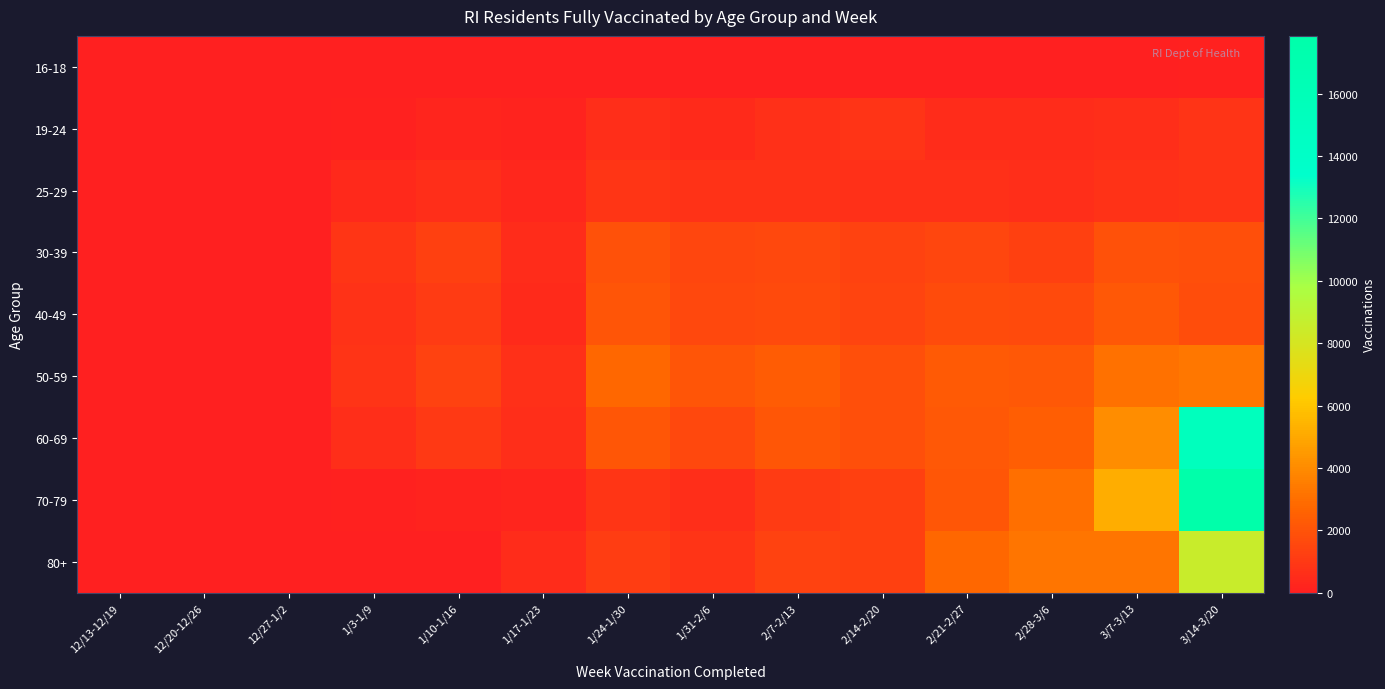

How many distinct data groups are displayed?

9